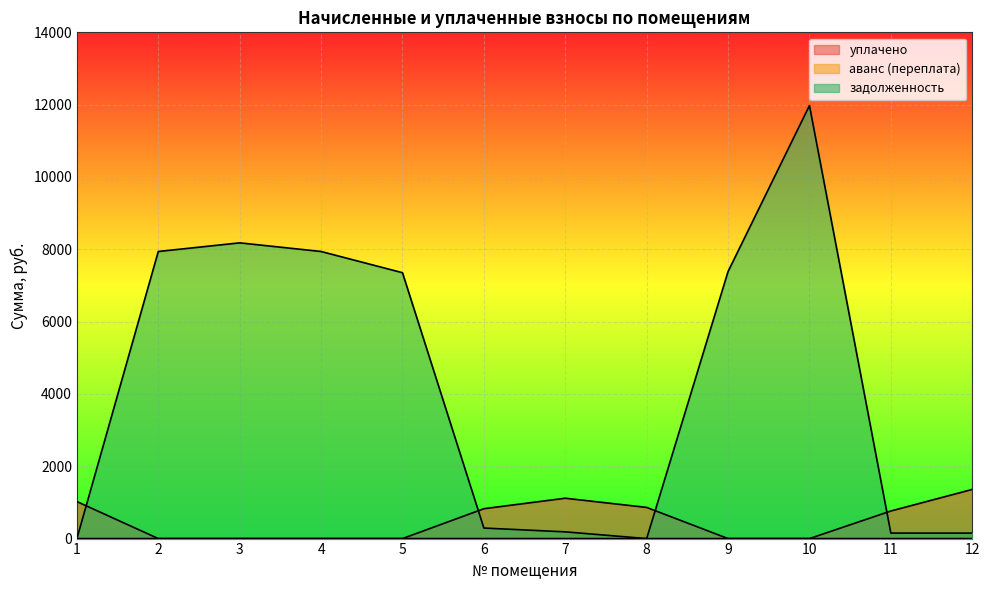

What are all the series names shown in the legend?

уплачено, аванс (переплата), задолженность